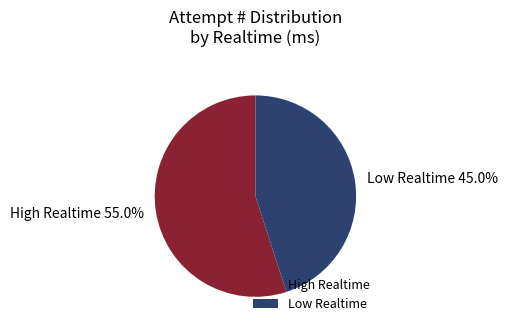

Combined, what portion of the pie is High Realtime and Low Realtime?

100.0%